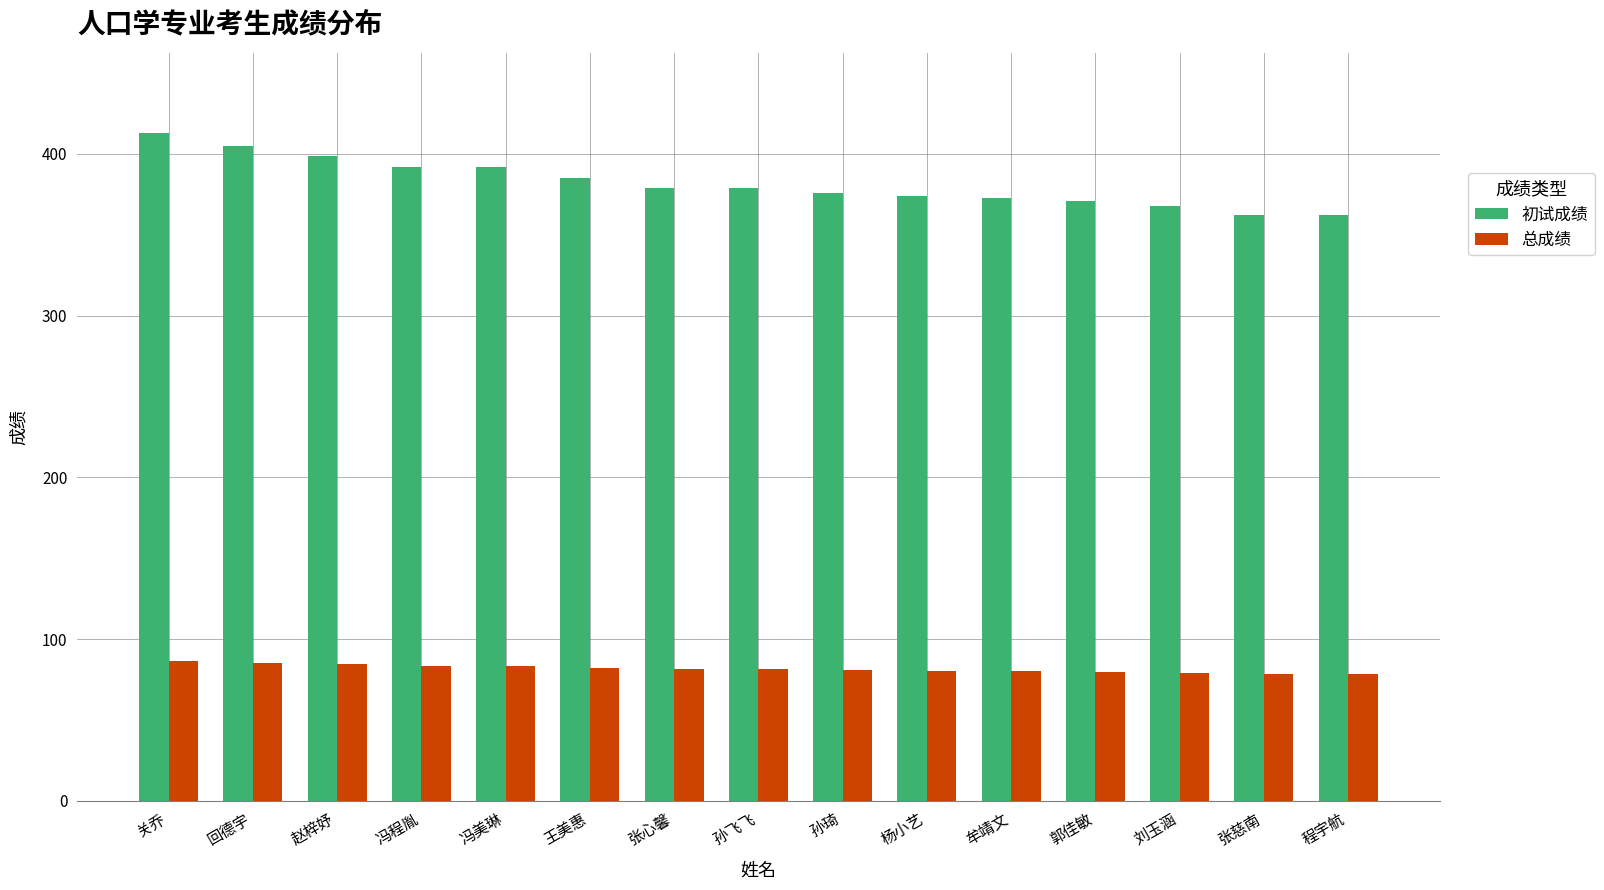

How many bars are there in each group?

2